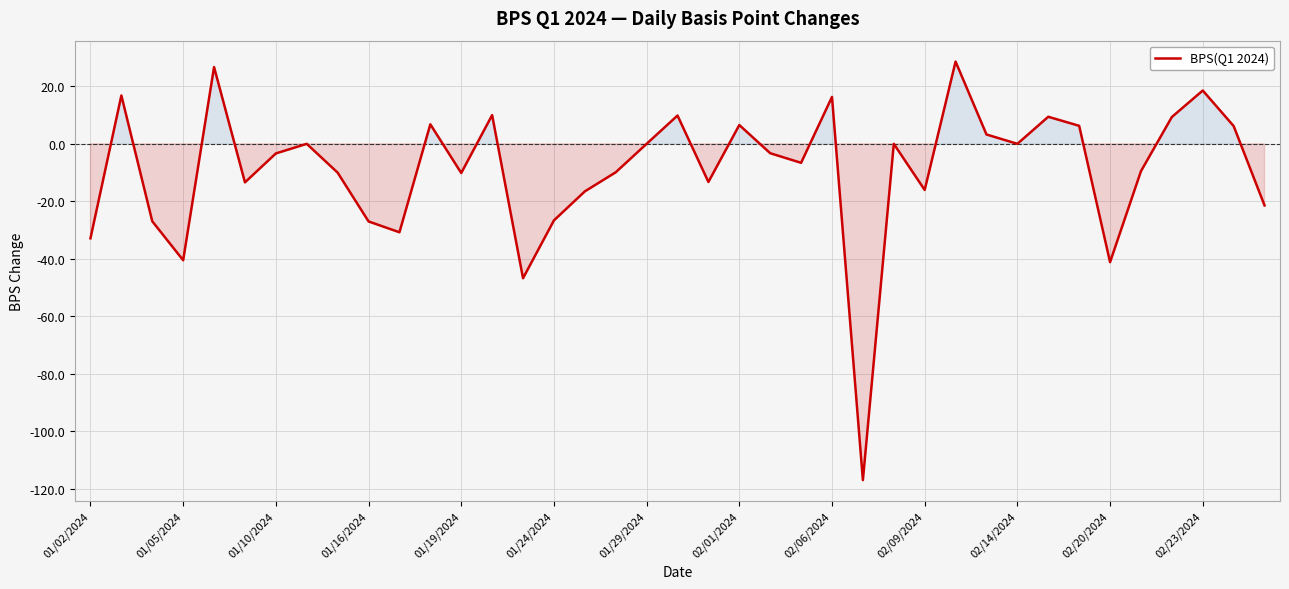

What is the difference between the maximum and minimum values?

145.6